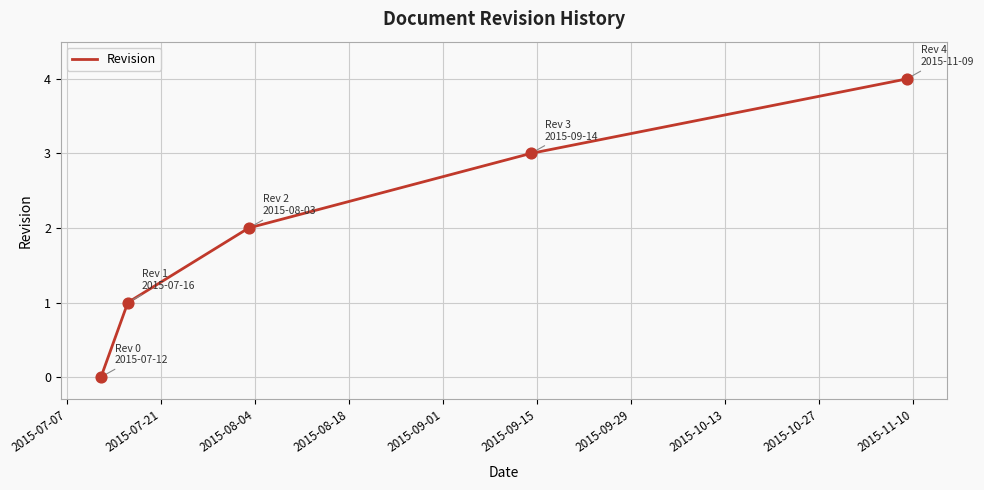

True or false: there are more than 2 points higher than both neighbors.

False